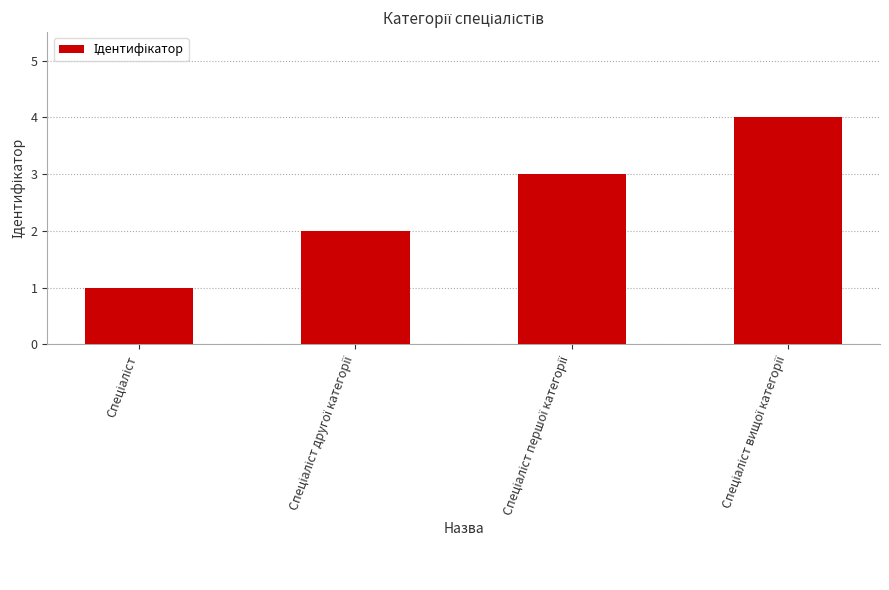

What is the greatest value displayed?

4